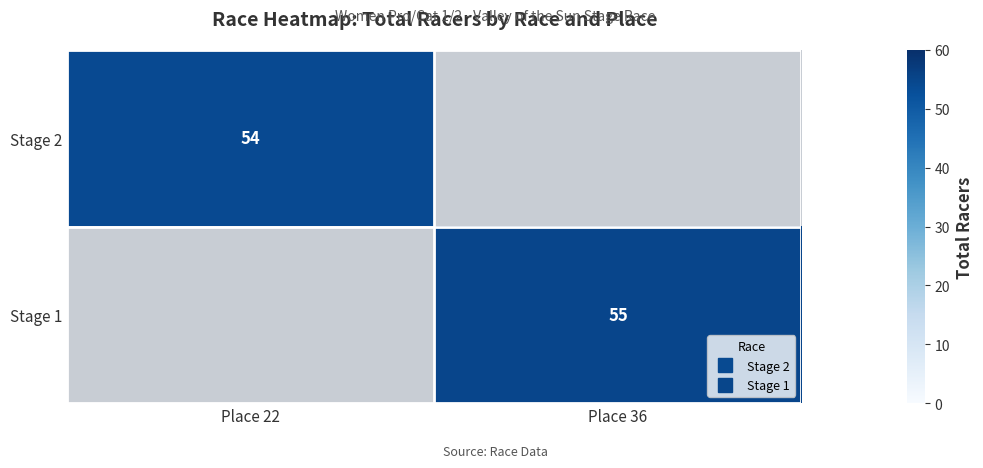

Count the number of data series in this chart.

2